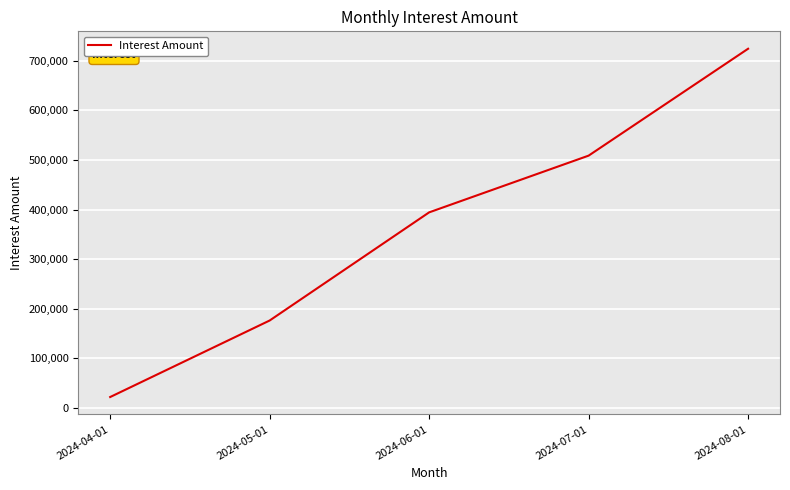

Reading right to left, extract all data points from this chart.

723937	508574	394267	176365	22201